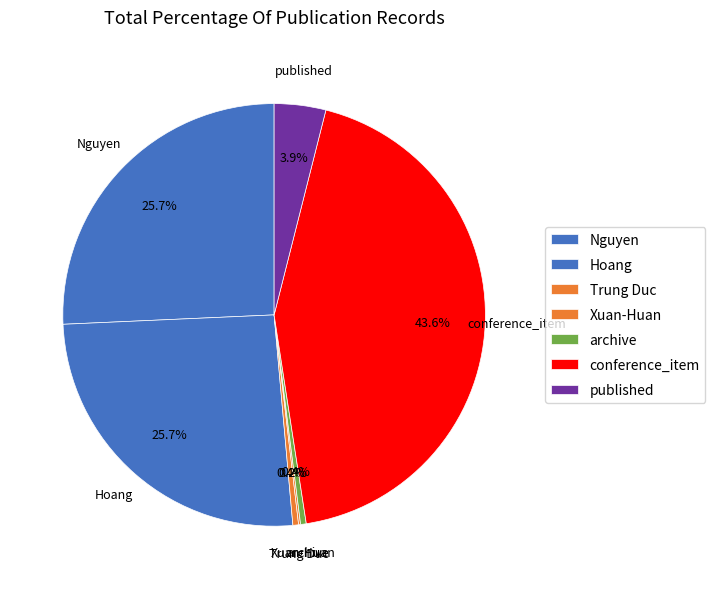

What percentage is the Hoang slice, to the nearest percent?

26%